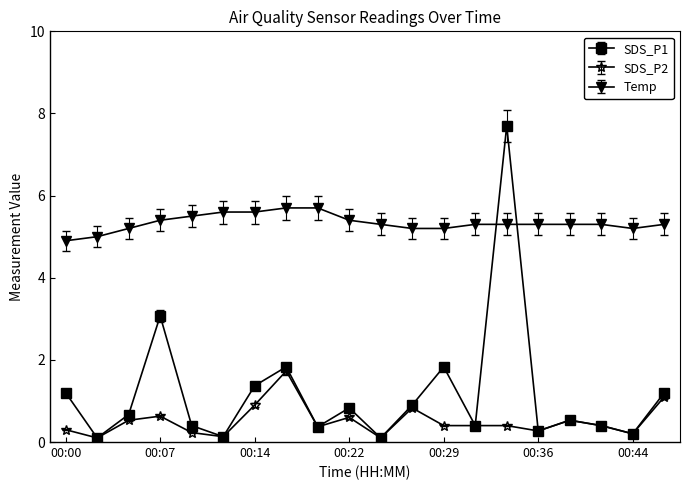

Which series has the widest spread of values?

SDS_P1